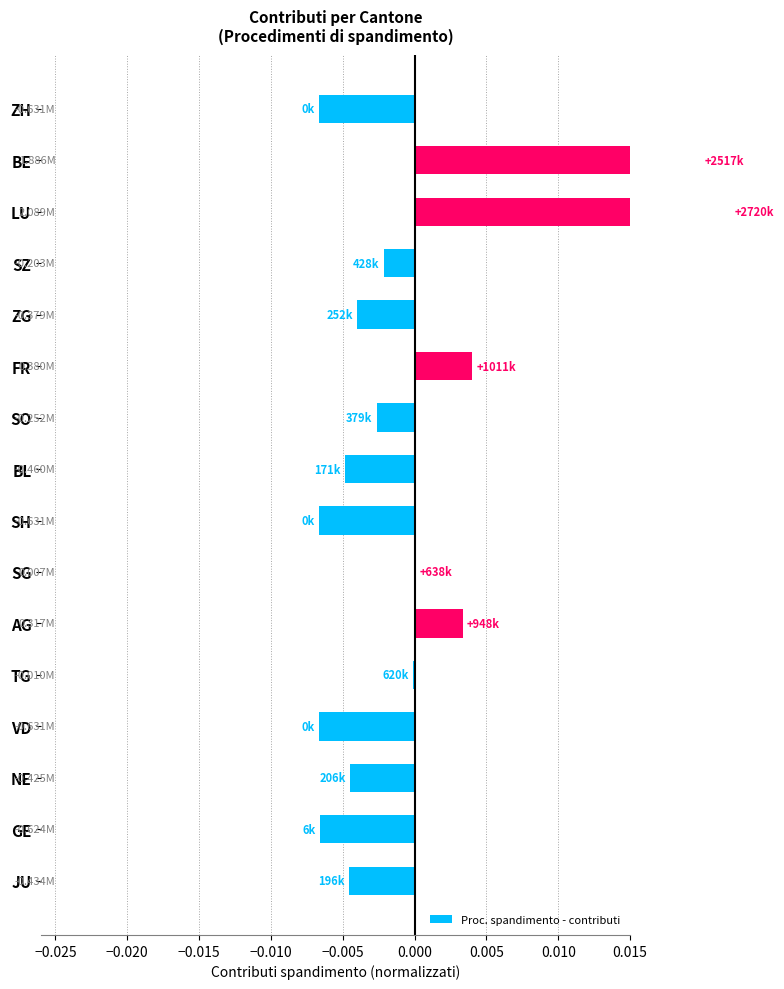

How many values are below zero?

11